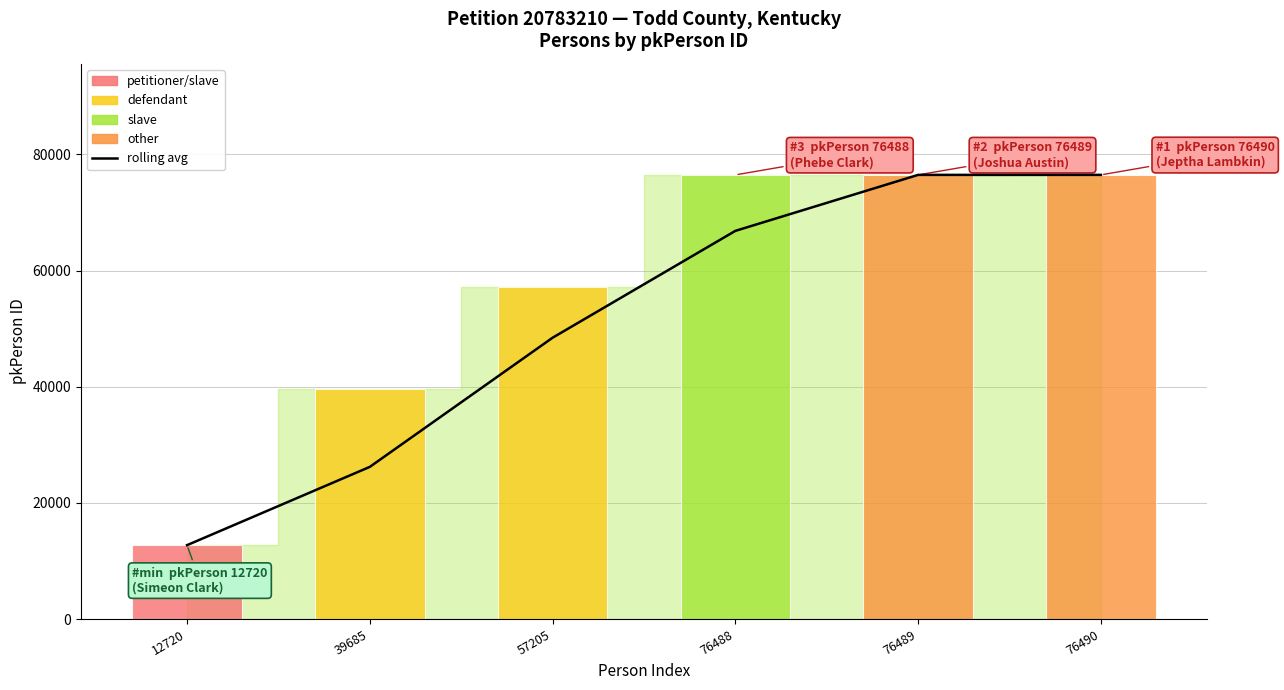

How many bars are there in total?

6